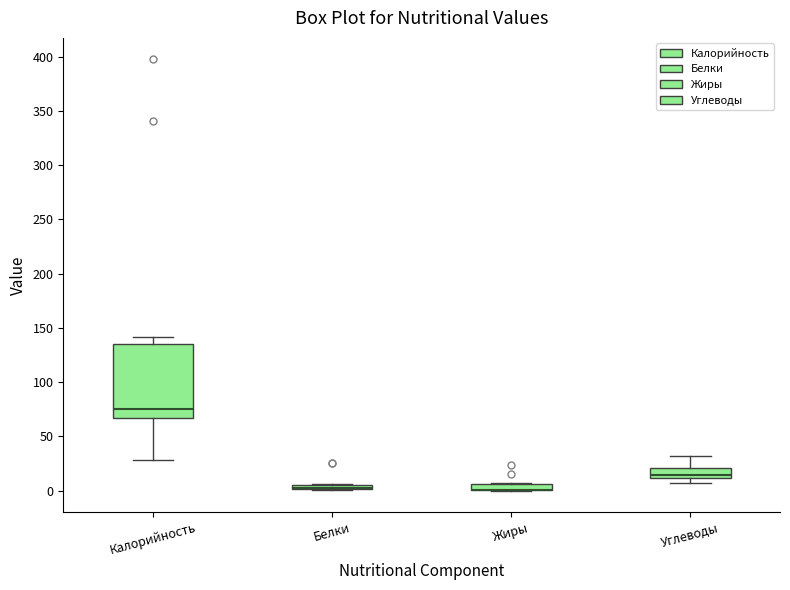

Where does the upper whisker of the box for Углеводы end on the y-axis? The values are not printed on the chart, so give them approximately, as read against the axis.

30